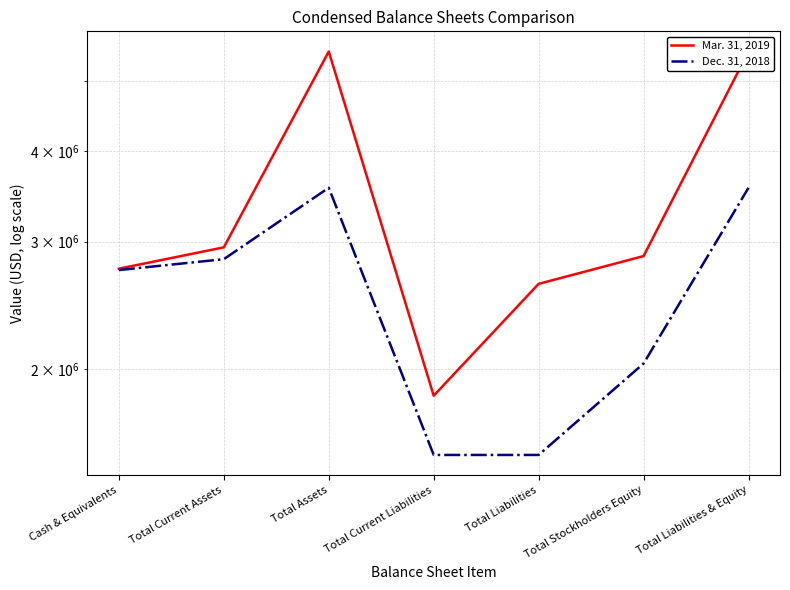

How many Dec. 31, 2018 values are between 1522993 and 3559436?

7